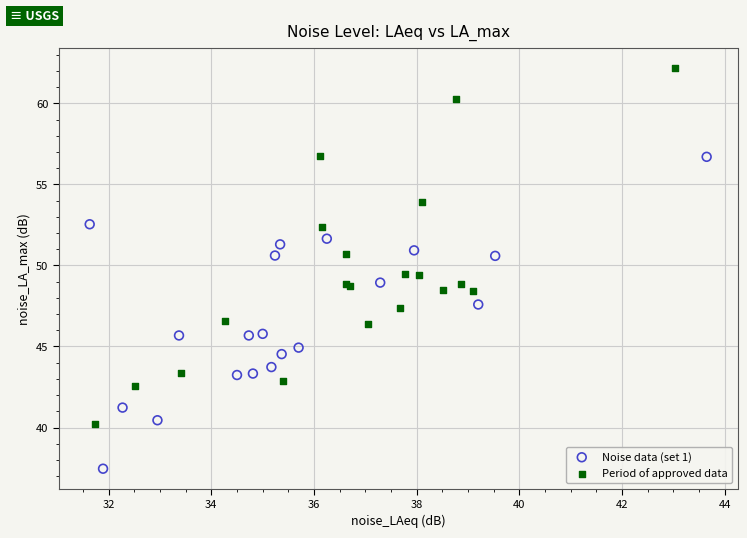

Which series has the largest Y range (max minus min)?

Period of approved data